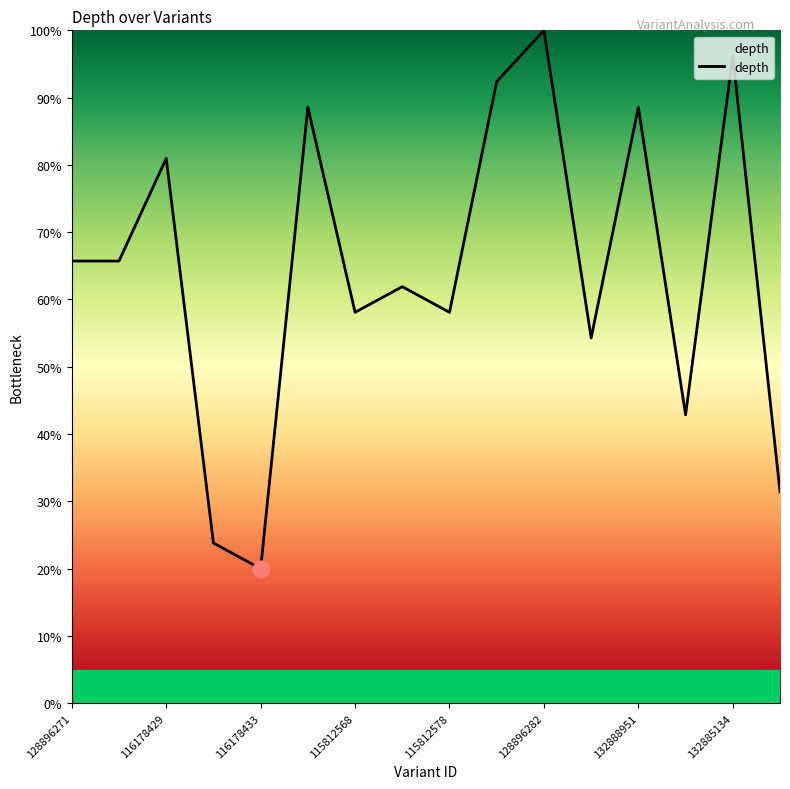

What is the minimum value shown in the chart?

20.0